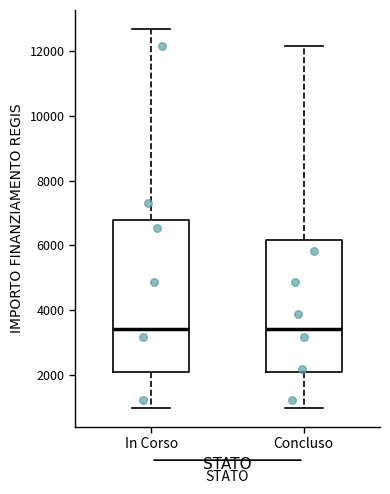

Reading left to right, read every box against the y-axis: the position of its median line, the range the box covers, and the ends of its whiskers. The values are not printed on the chart, so give them approximately, as read against the axis.

In Corso: median 3400, box 2000 to 6800, whiskers 1000 to 12600
Concluso: median 3400, box 2000 to 6200, whiskers 1000 to 12200